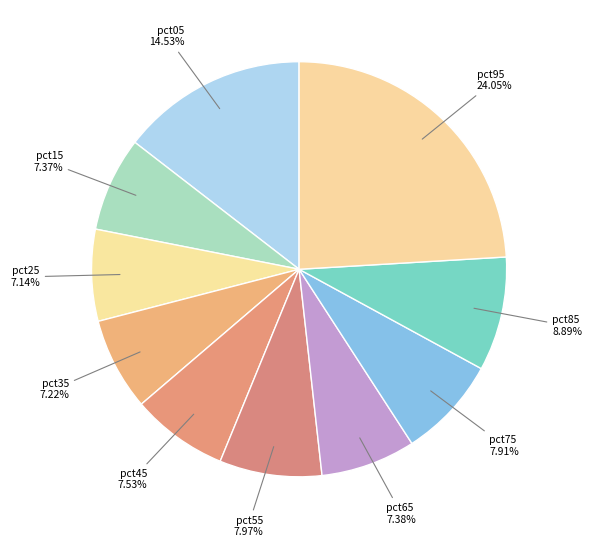

Which category has the biggest portion of the pie?

pct95